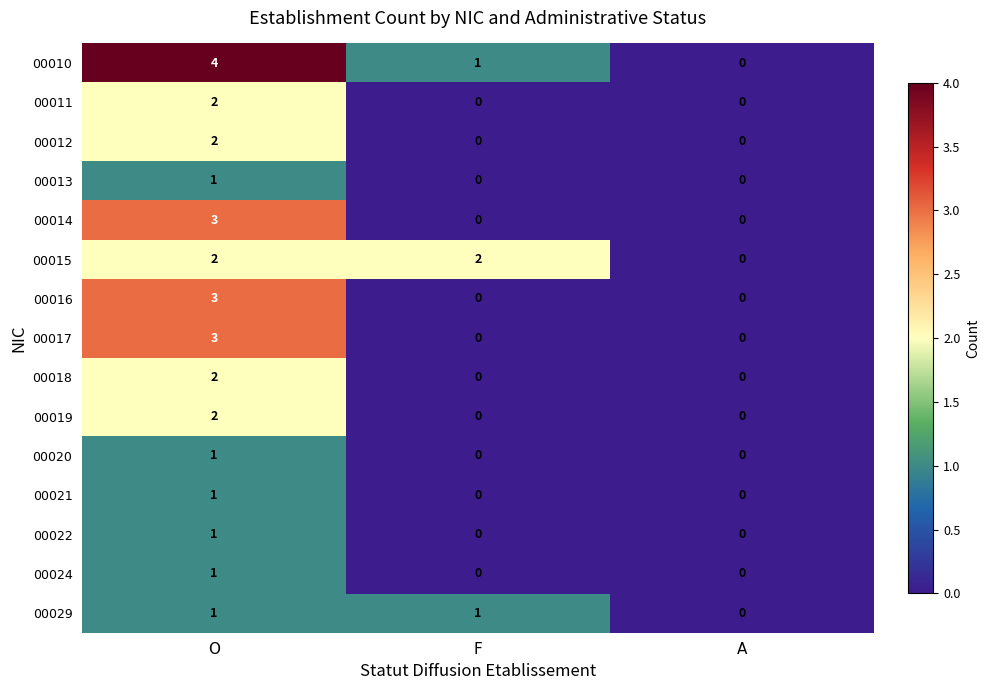

At which label does 00018 reach its peak?

O